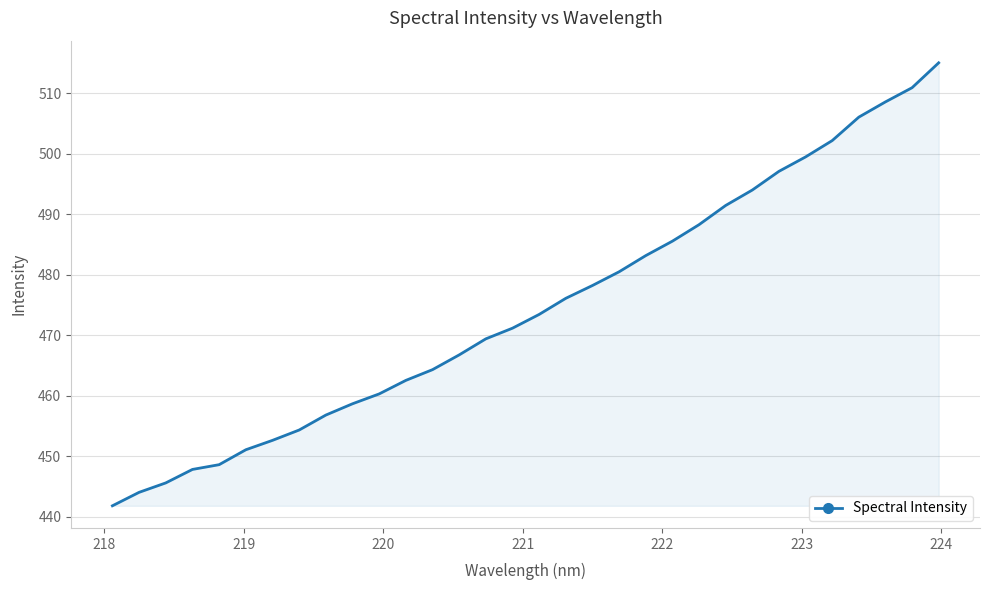

What is the minimum value shown in the chart?

441.8